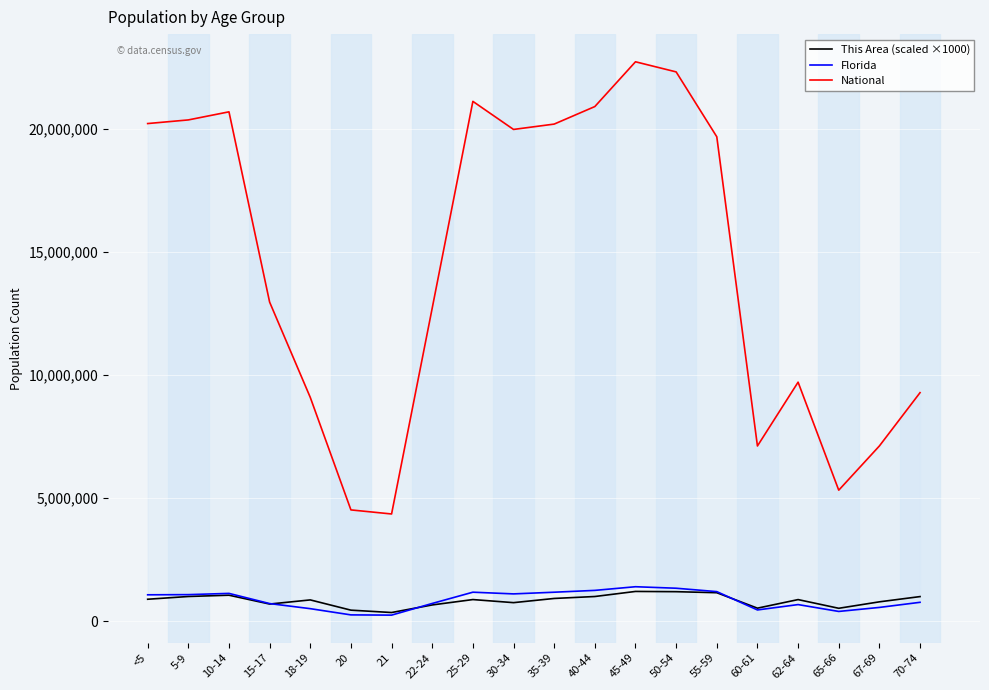

At which label does Florida first exceed 1073506?

5-9